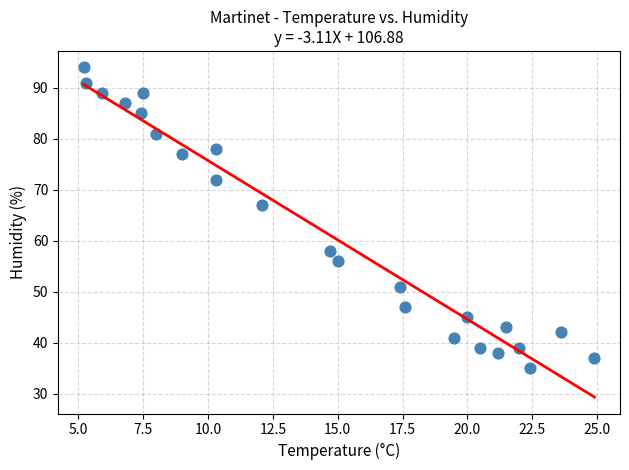

What Y value in the scatter plot is closest to 64?

67